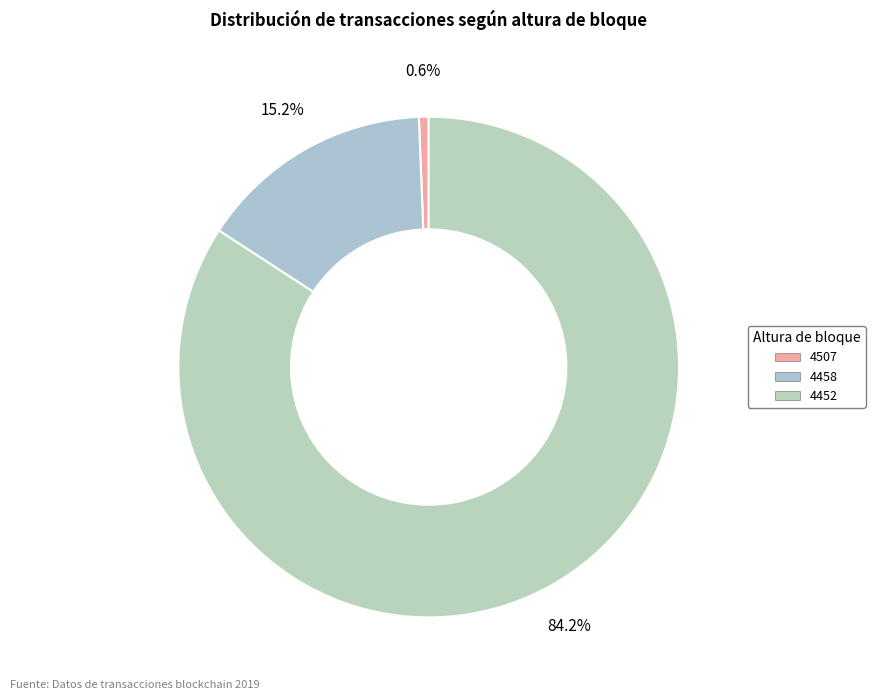

What percentage is NOT represented by 4452?

15.8%